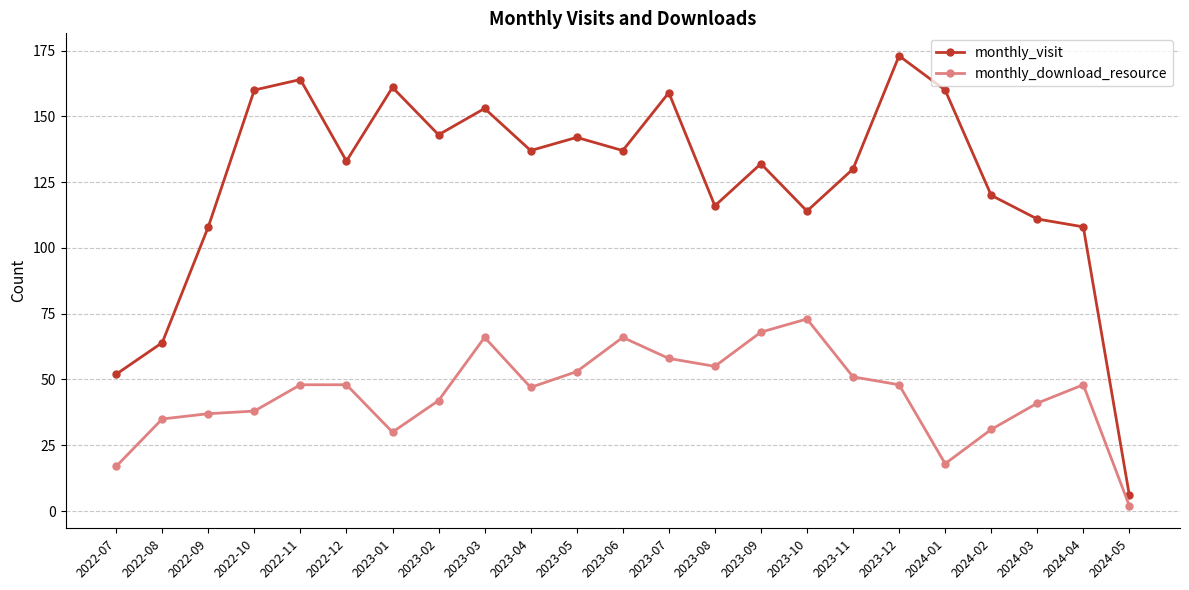

Which series has the largest total across all categories?

monthly_visit